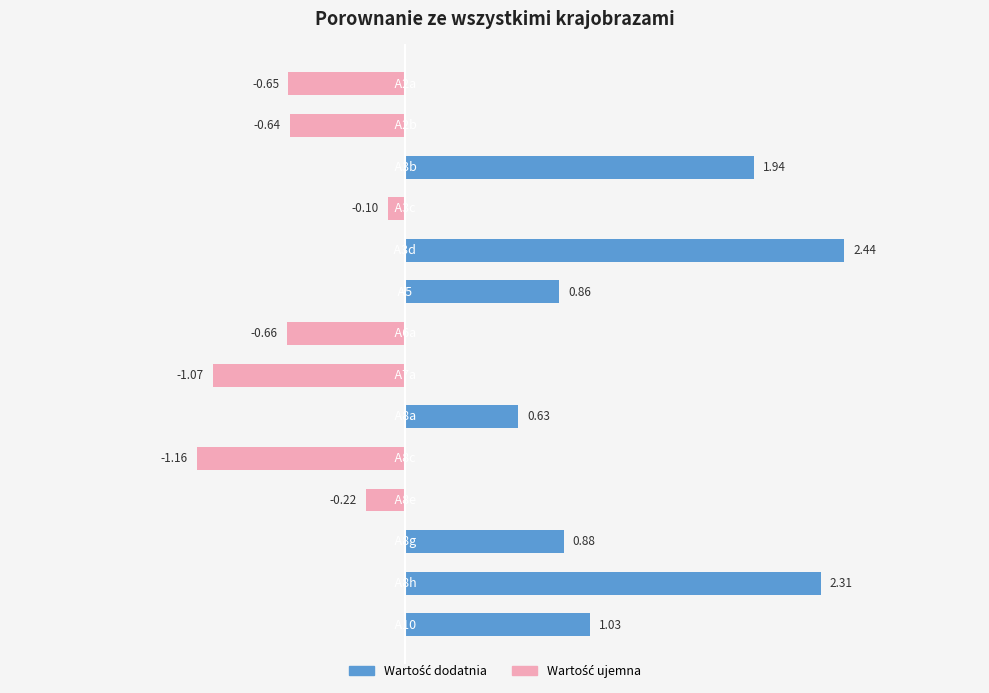

How many bars are there in total?

14